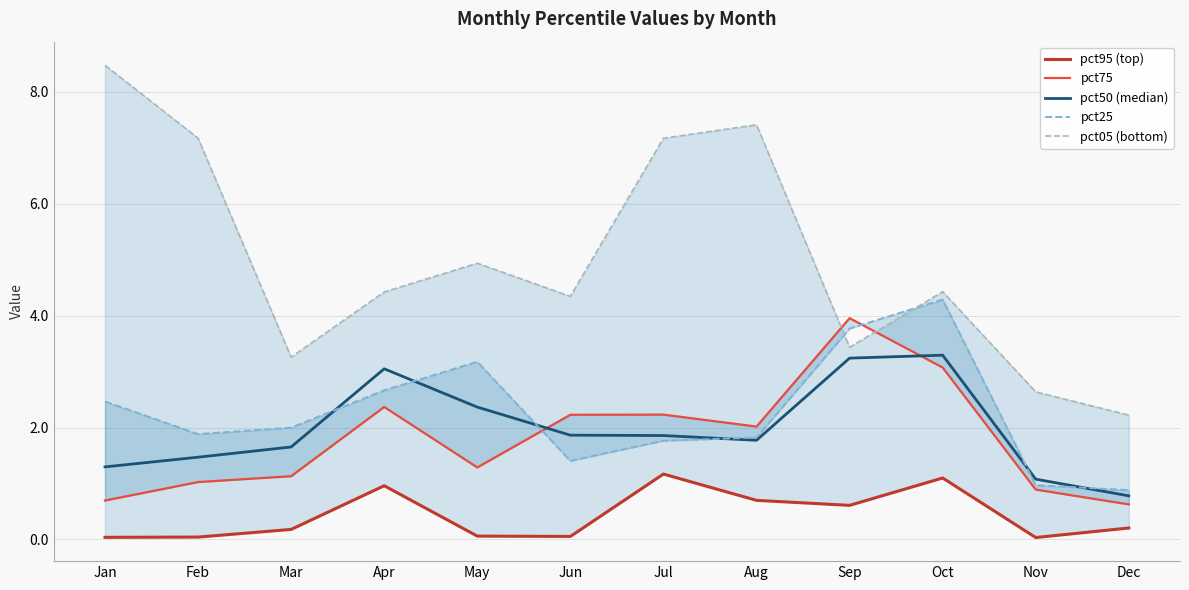

Does the chart display data point markers on the line(s)?

No